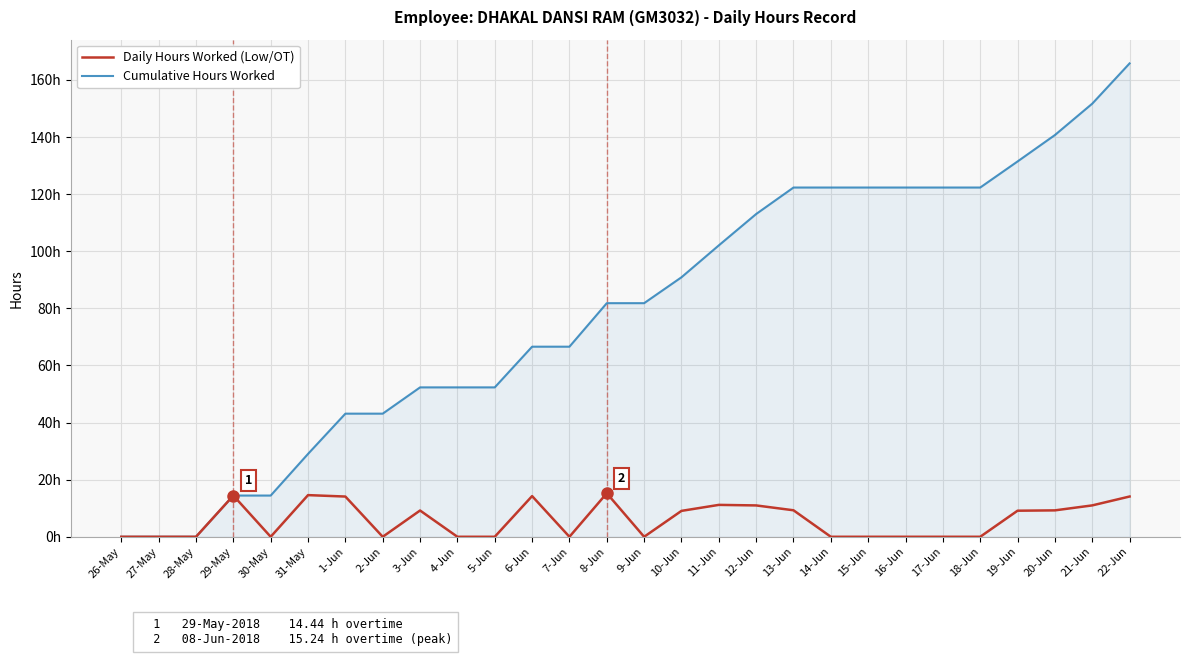

What are all the series names shown in the legend?

Daily Hours Worked (Low/OT), Cumulative Hours Worked